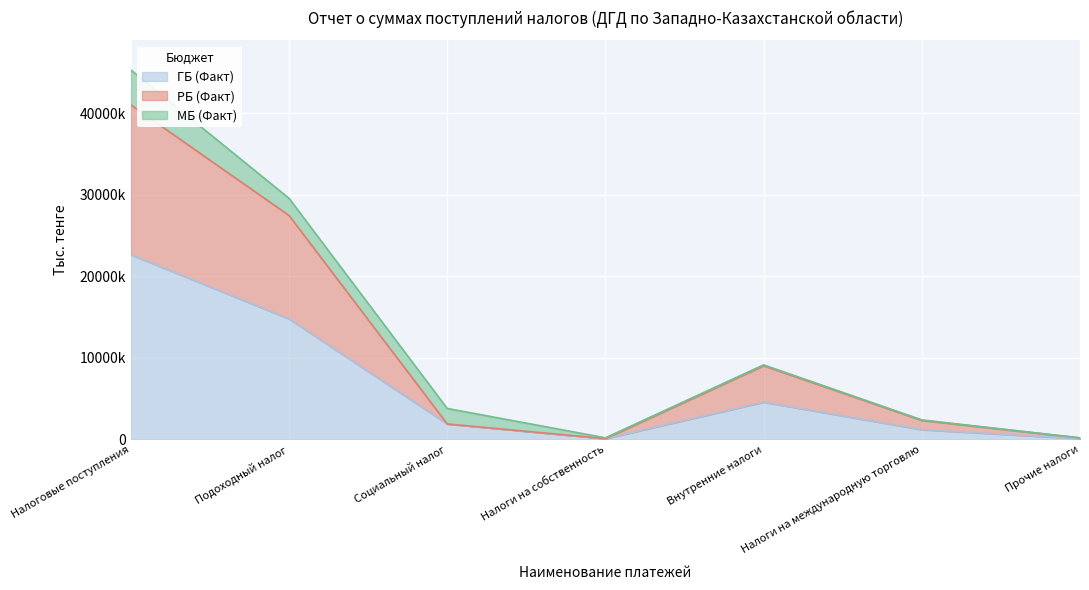

Count the number of categories in the chart.

7